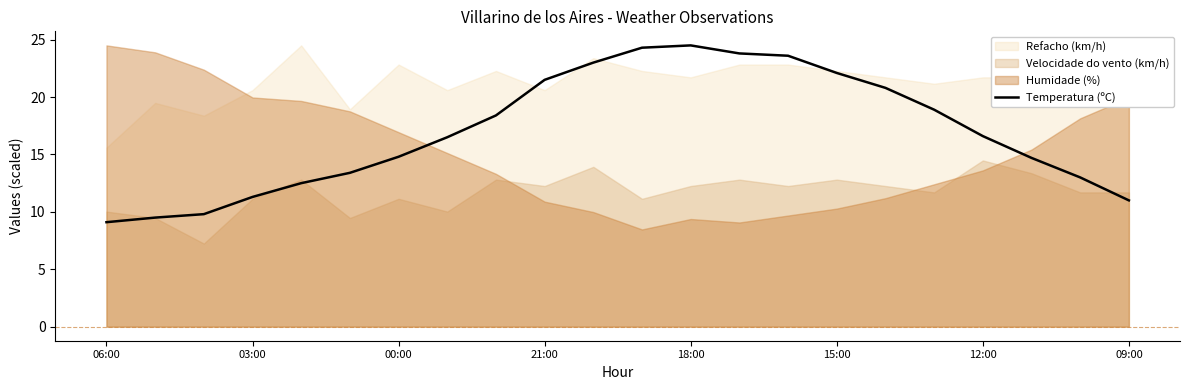

The value of Temperatura (ºC) at 18:00 is 24.5. True or false?

True